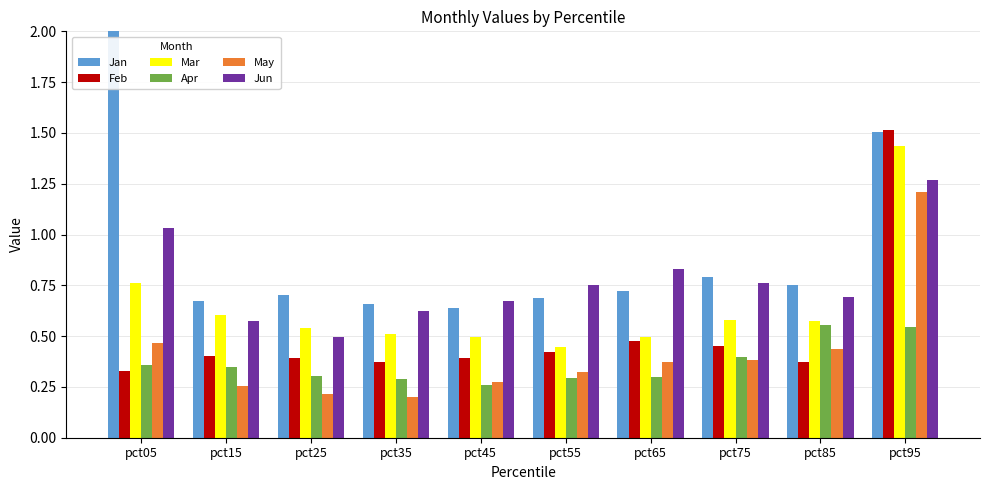

Which label corresponds to the smallest value in the chart?

pct35